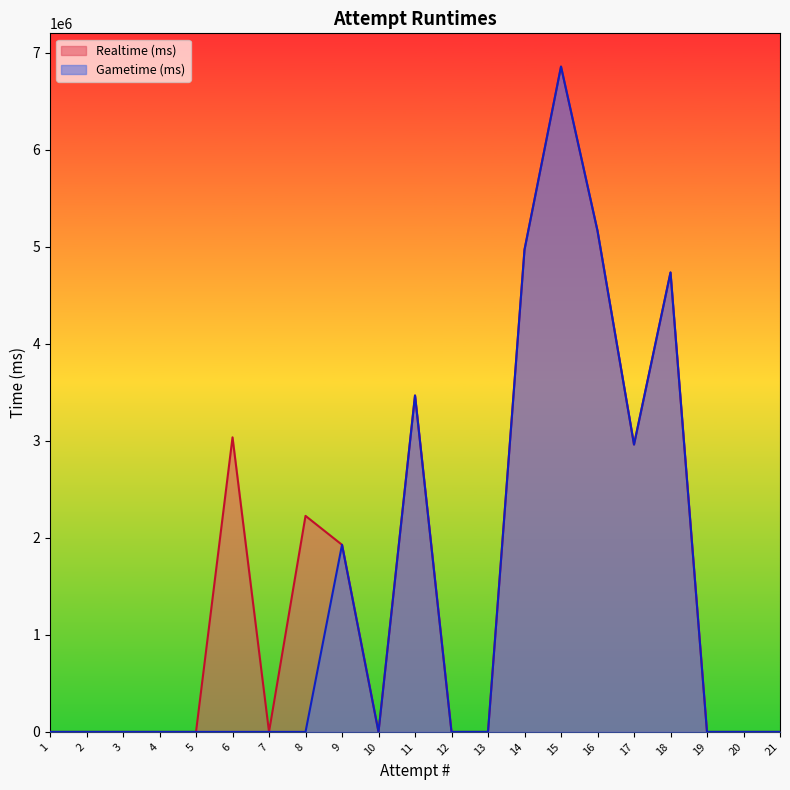

True or false: Realtime (ms) and Gametime (ms) intersect in this chart.

False